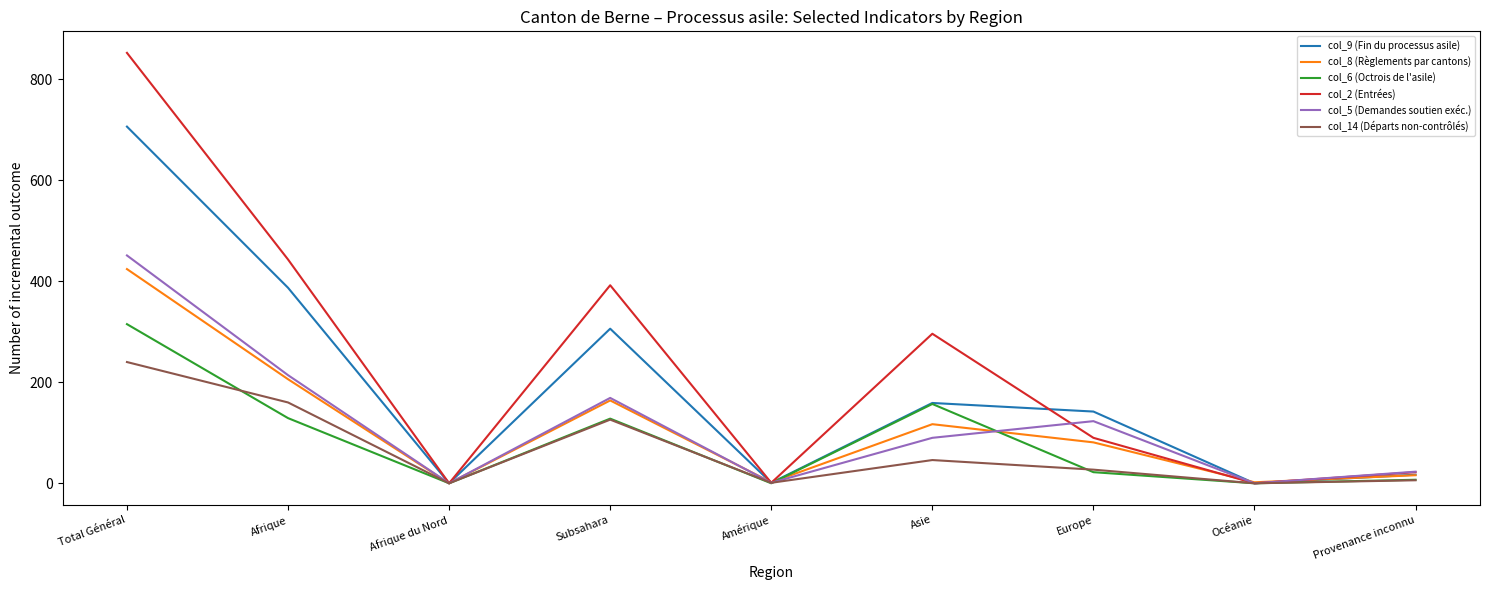

Which series has the largest total across all categories?

col_2 (Entrées)